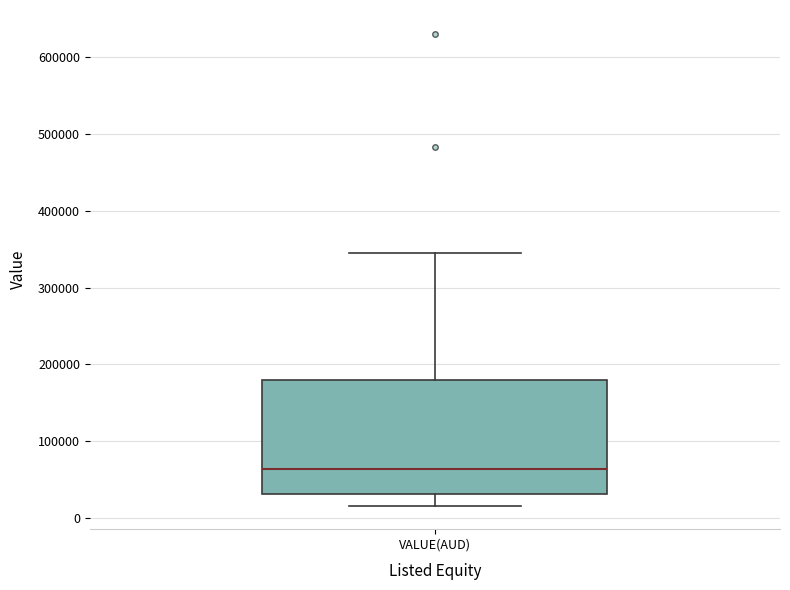

Where is the upper edge of the box for VALUE(AUD) on the y-axis? The values are not printed on the chart, so give them approximately, as read against the axis.

180000